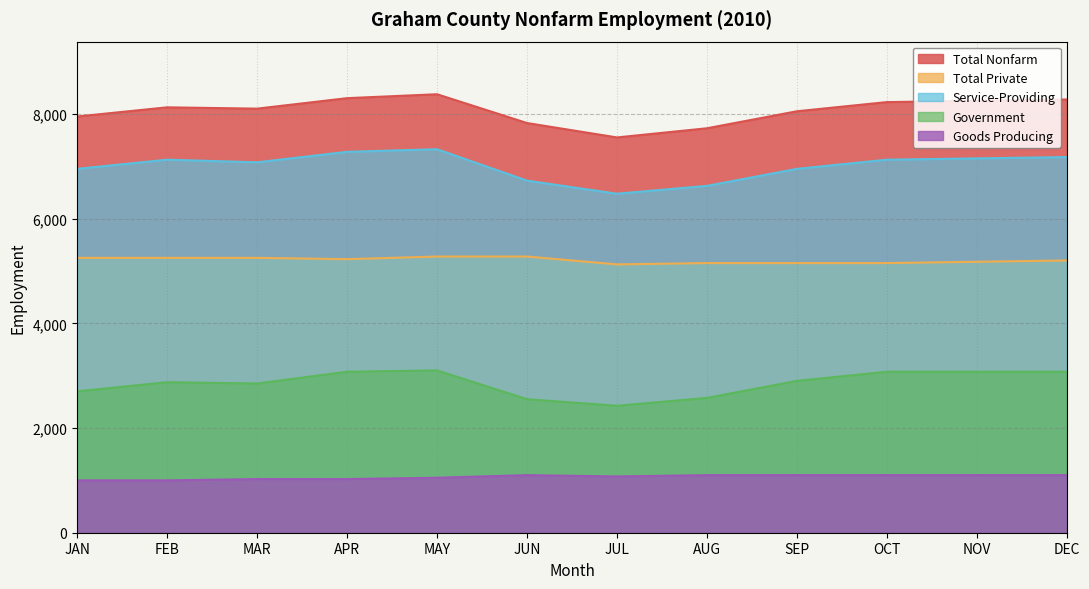

List the labels in order of Total Private value, smallest first.

JUL, AUG, SEP, OCT, NOV, DEC, APR, JAN, FEB, MAR, MAY, JUN